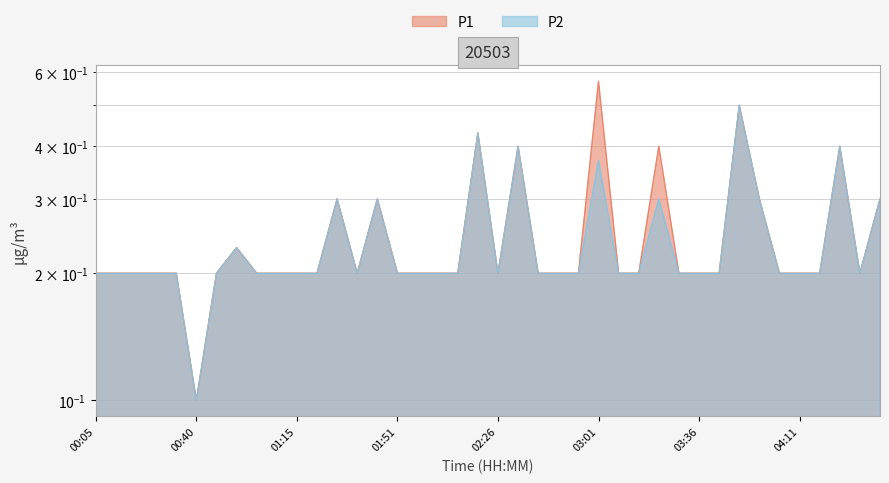

At 03:43, list the series in order from largest to smallest.

P1, P2